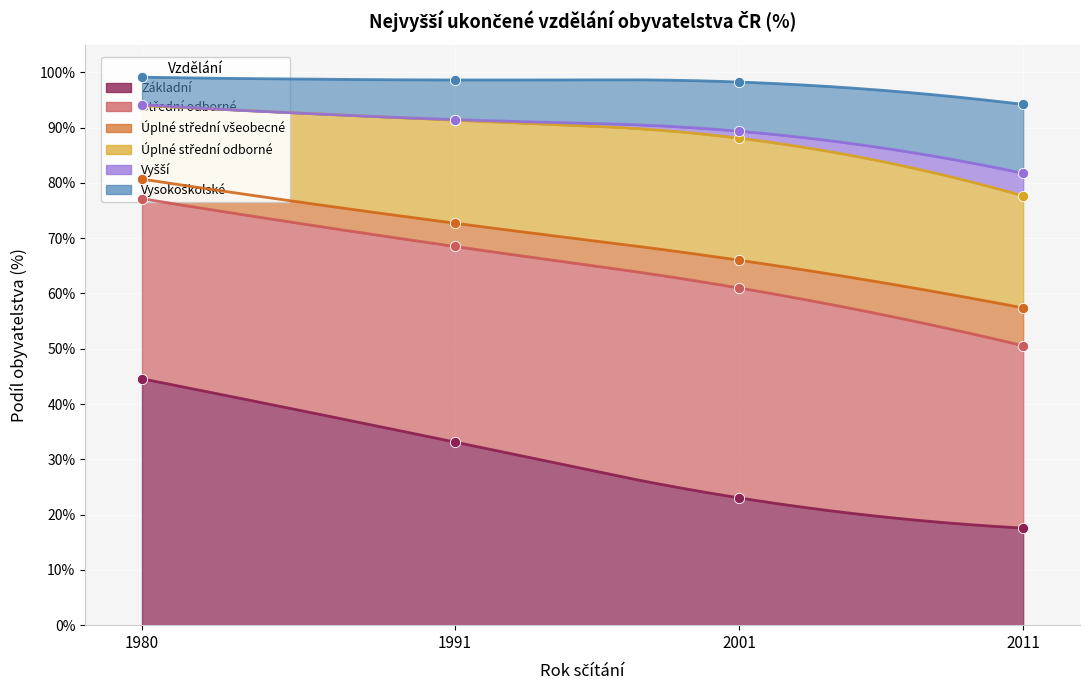

Which series has the widest spread of Y values?

Základní